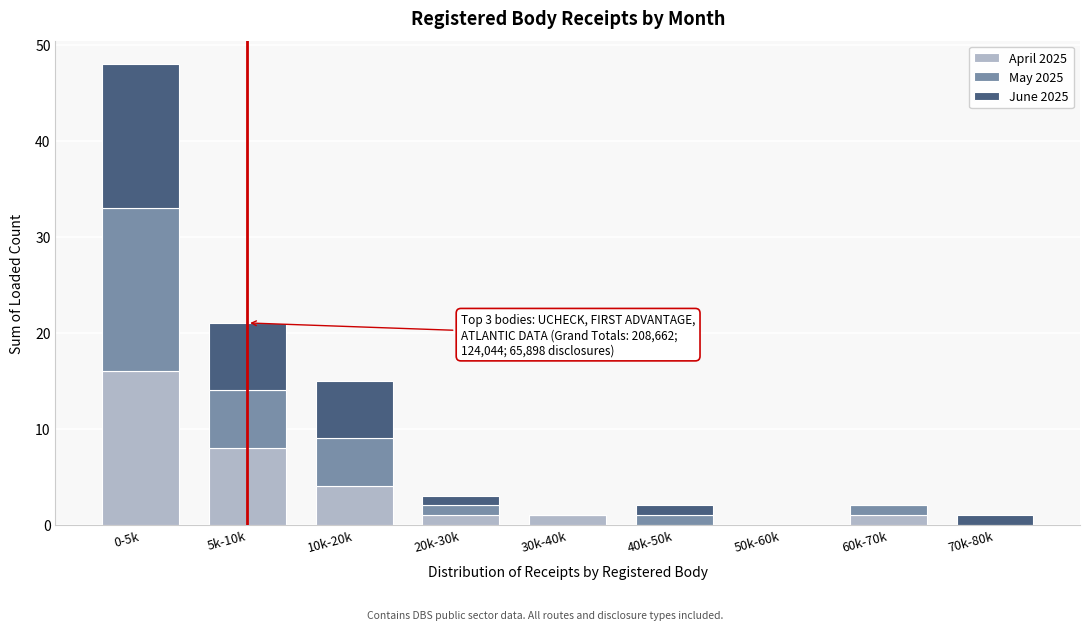

Reading left to right, list the values for the April 2025 series.

0-5k=16	5k-10k=8	10k-20k=4	20k-30k=1	30k-40k=1	40k-50k=0	50k-60k=0	60k-70k=1	70k-80k=0